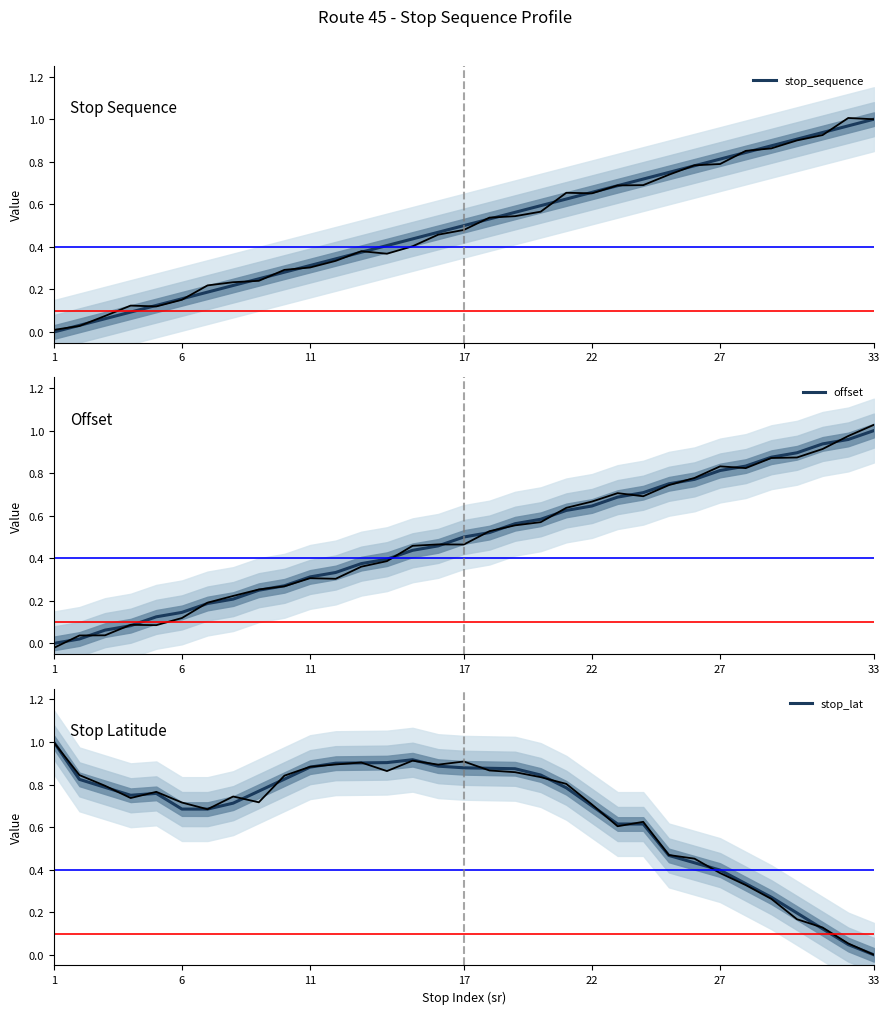

The stop_sequence series shows 0.8 at 17. True or false?

False